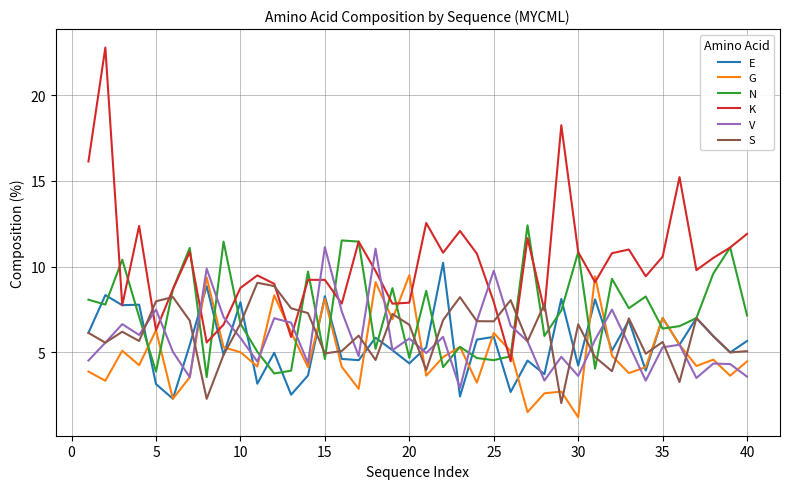

Which series has the largest range (max minus min)?

K